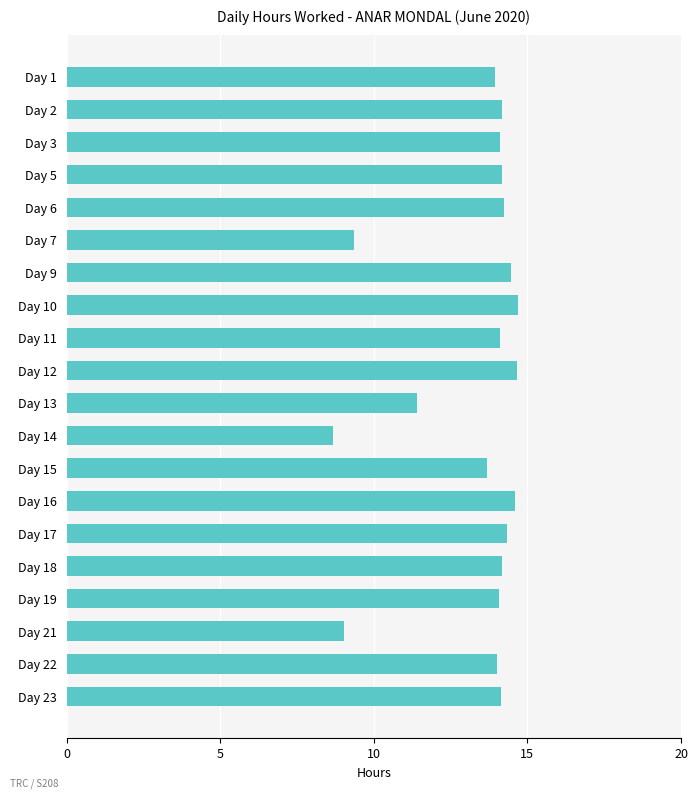

Is it true that the value at Day 23 is 18.8?

False